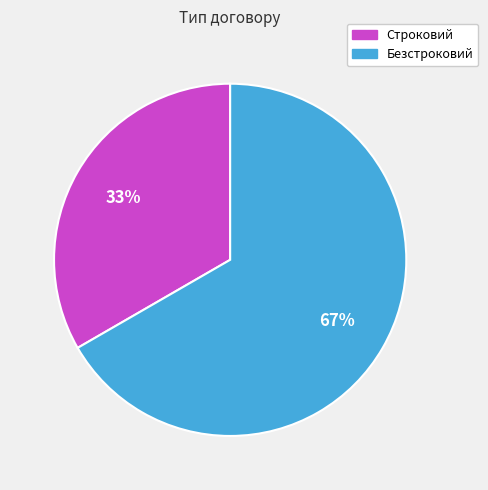

Between Безстроковий and Строковий, which is larger?

Безстроковий